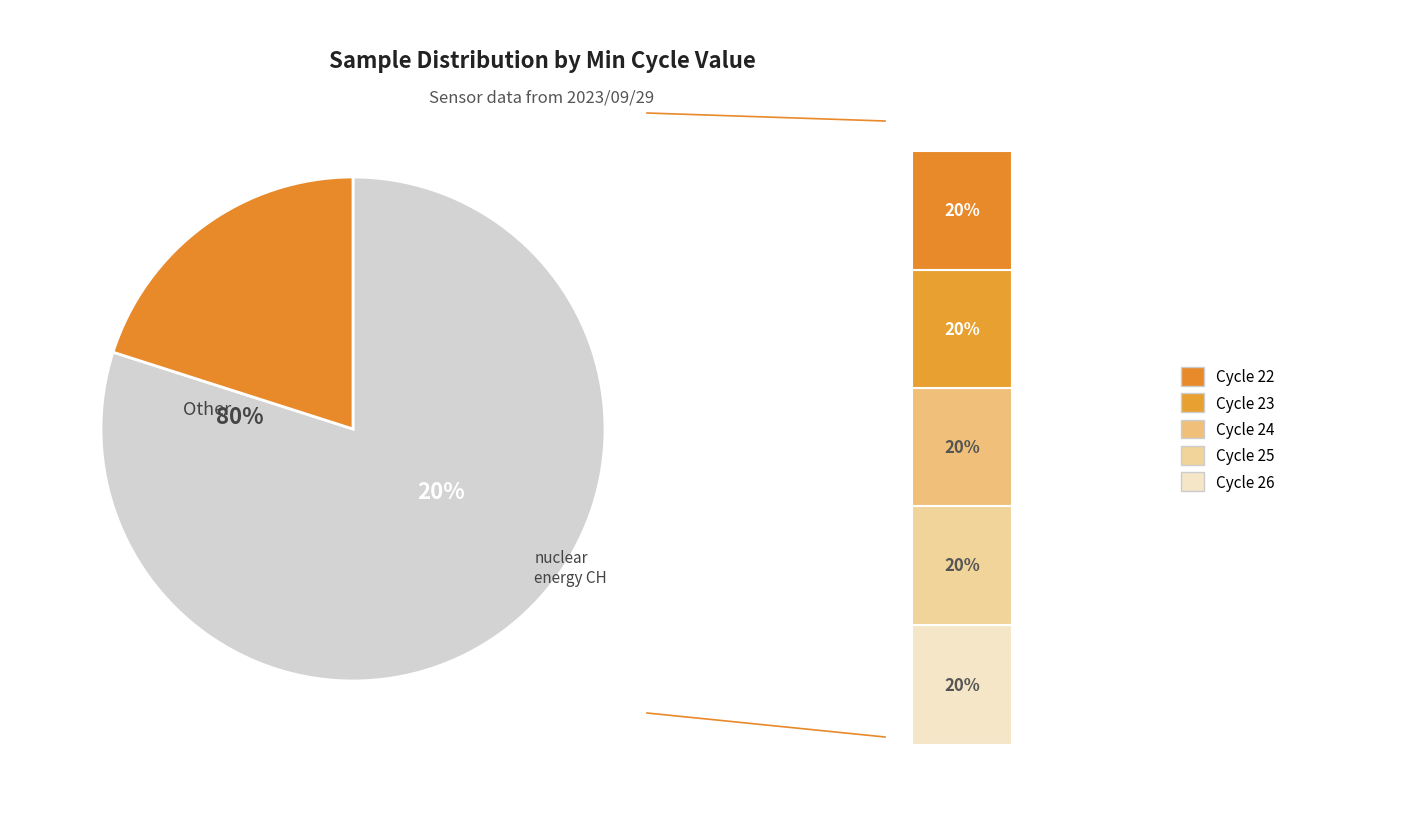

Approximately how many times larger is the value at Min_cycle=26 compared to Min_cycle=24?

1.0